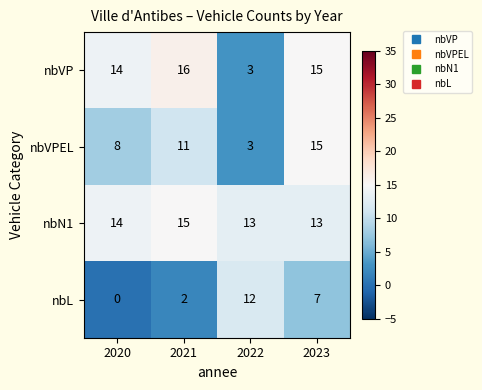

Rank the categories by nbL value from highest to lowest.

2022, 2023, 2021, 2020